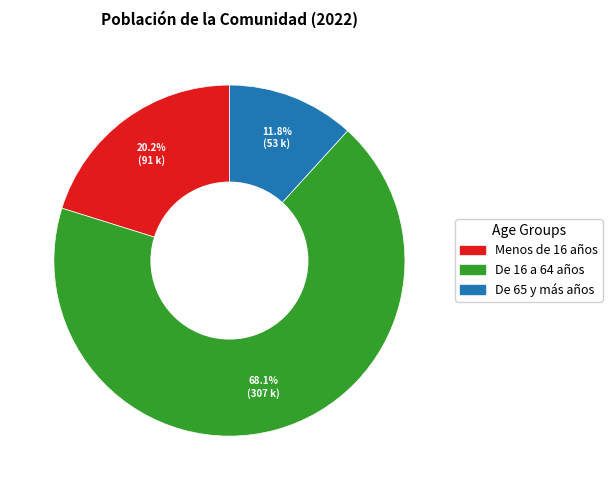

Is it true that De 65 y más años is 12% of the pie?

True